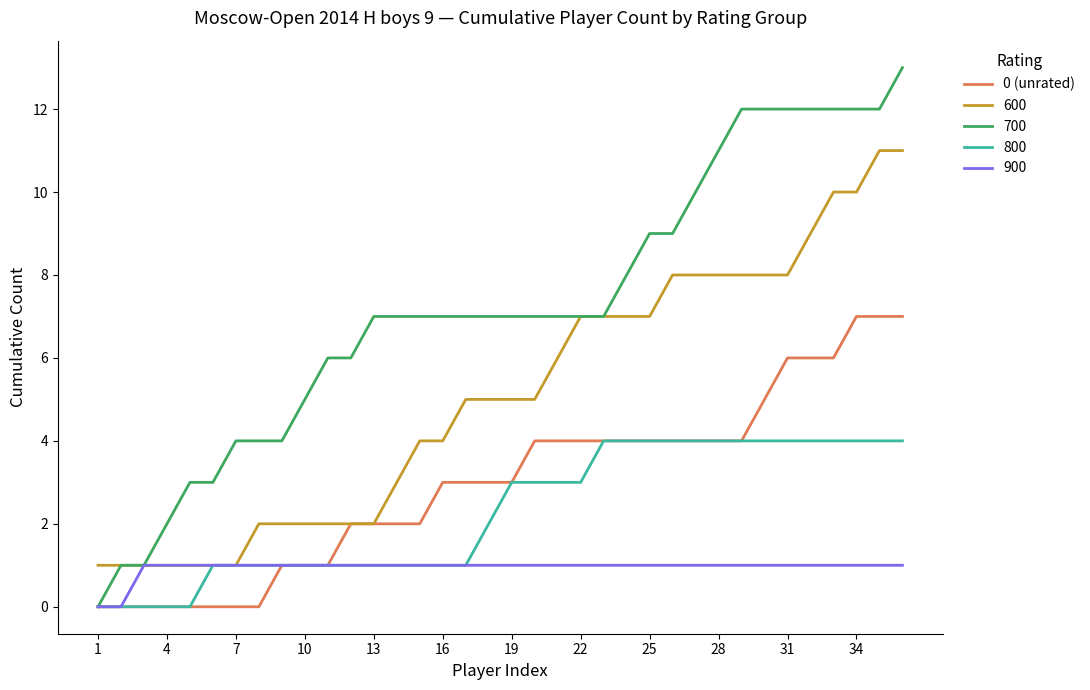

What is the maximum value shown in the chart?

13